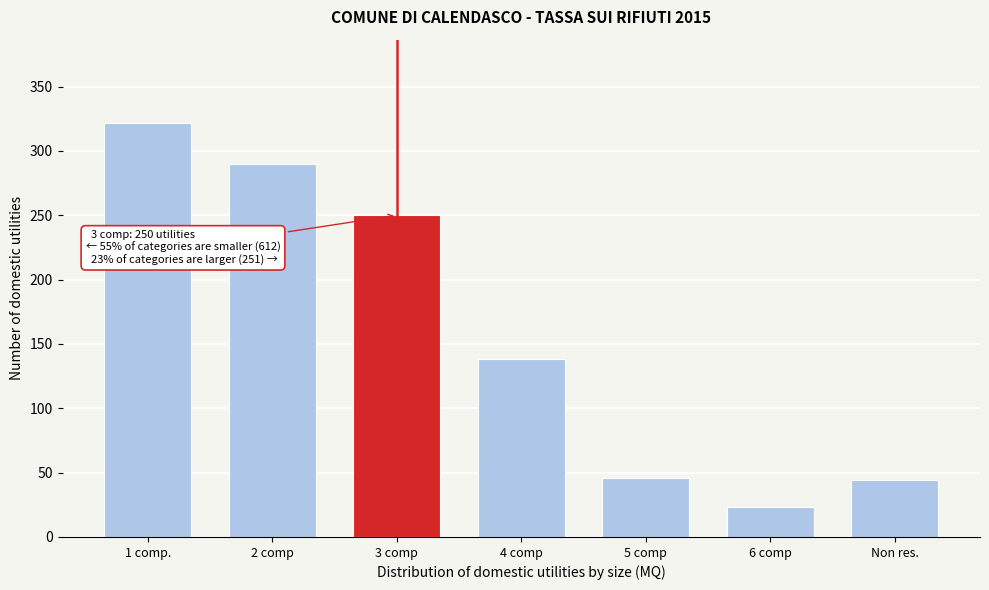

Reading left to right, list all the values displayed in this chart.

1 comp.=322	2 comp=290	3 comp=250	4 comp=138	5 comp=46	6 comp=23	Non res.=44